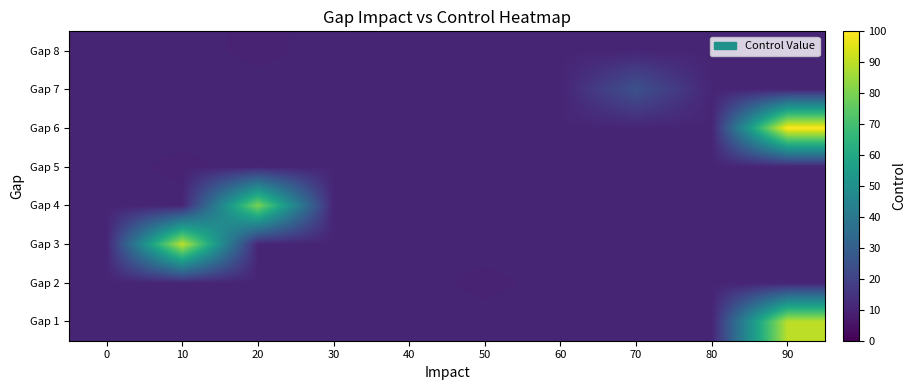

What is the smallest value displayed?

10.0